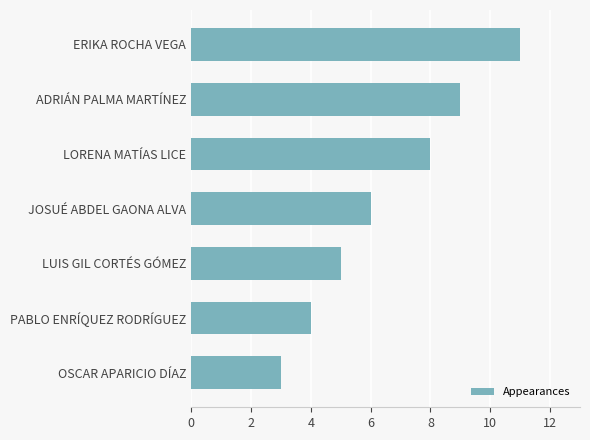

Reading top to bottom, what are all the values shown in this chart?

11	9	8	6	5	4	3